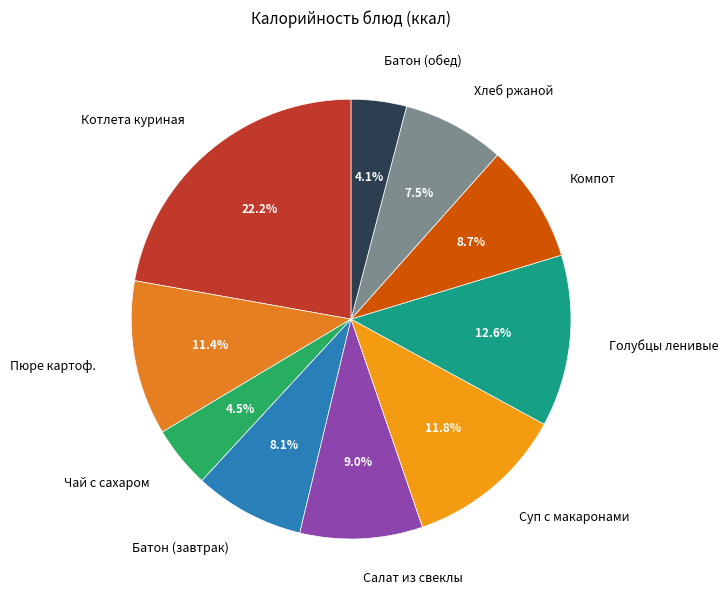

Is there any slice that represents more than half of the pie?

No